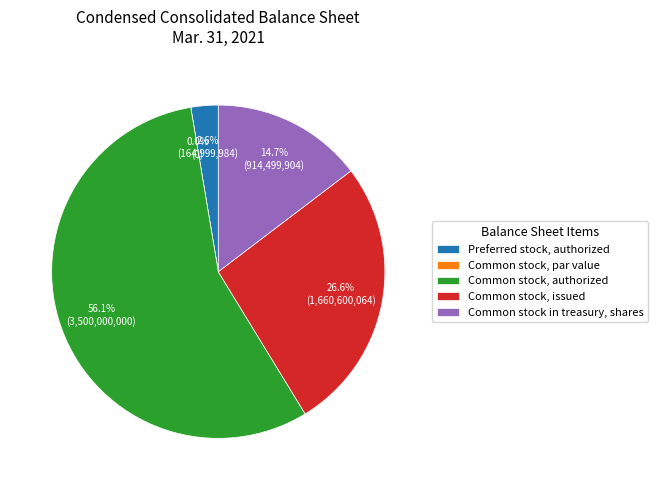

To the nearest percent, what portion does Common stock, authorized represent?

56%